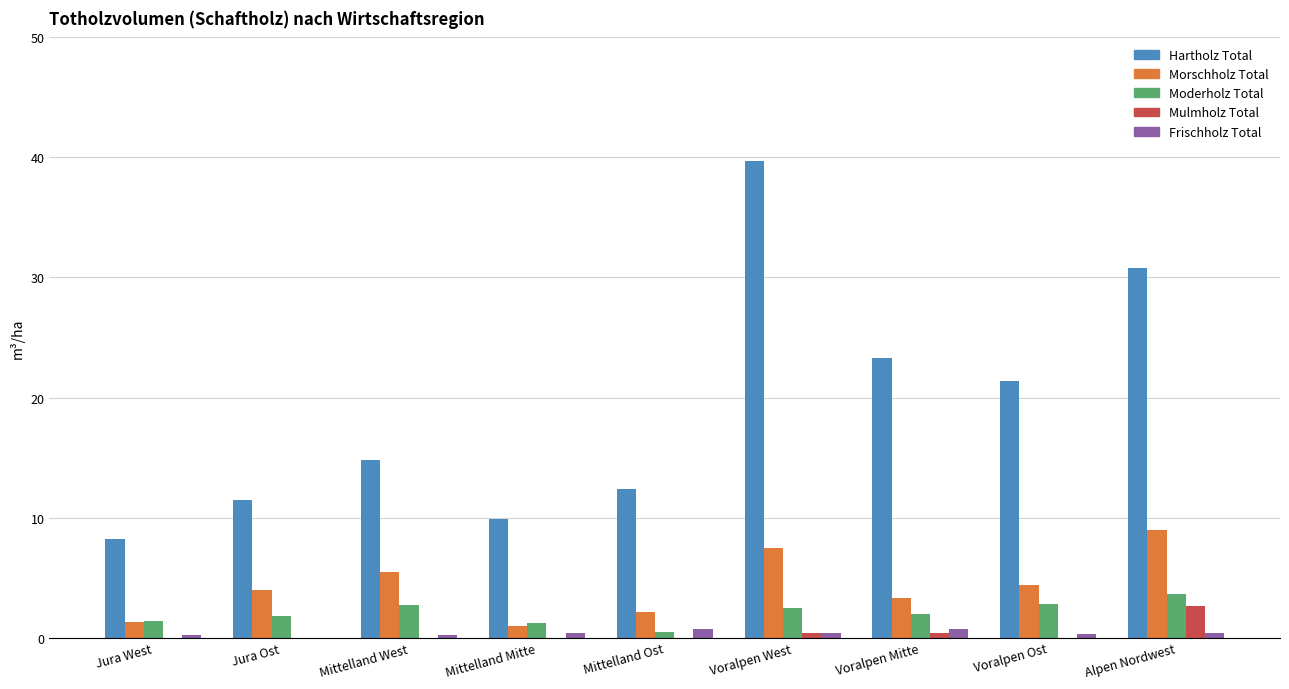

Which label corresponds to the largest value in the chart?

Voralpen West